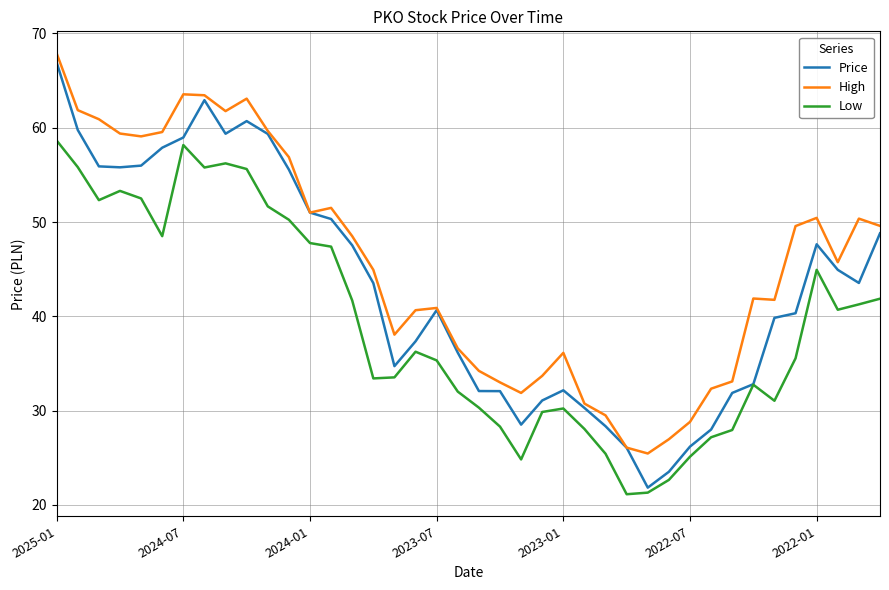

Rank the series by their average value, from highest to lowest.

High, Price, Low